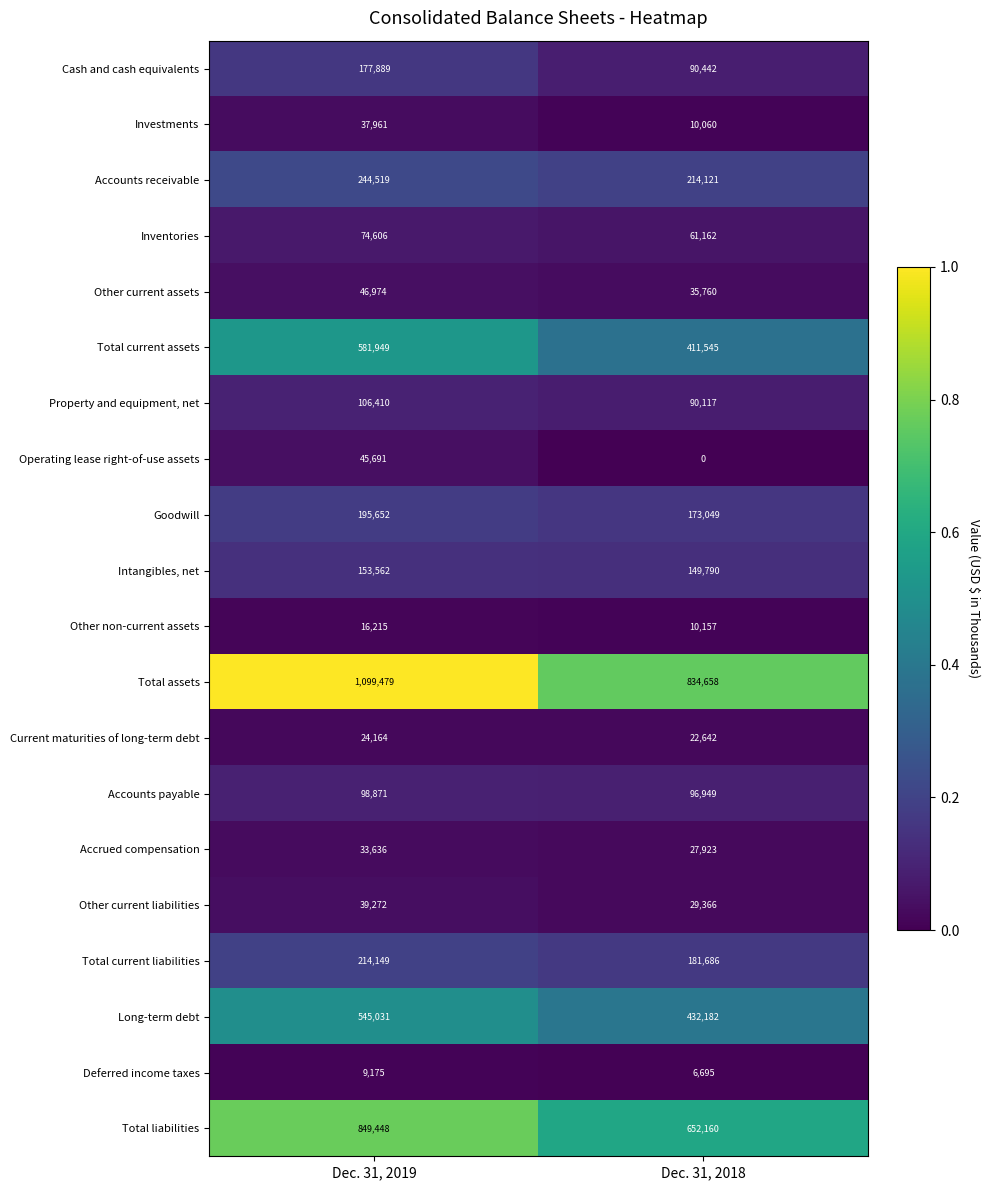

The value of Cash and cash equivalents at Dec. 31, 2018 is 90442. True or false?

True